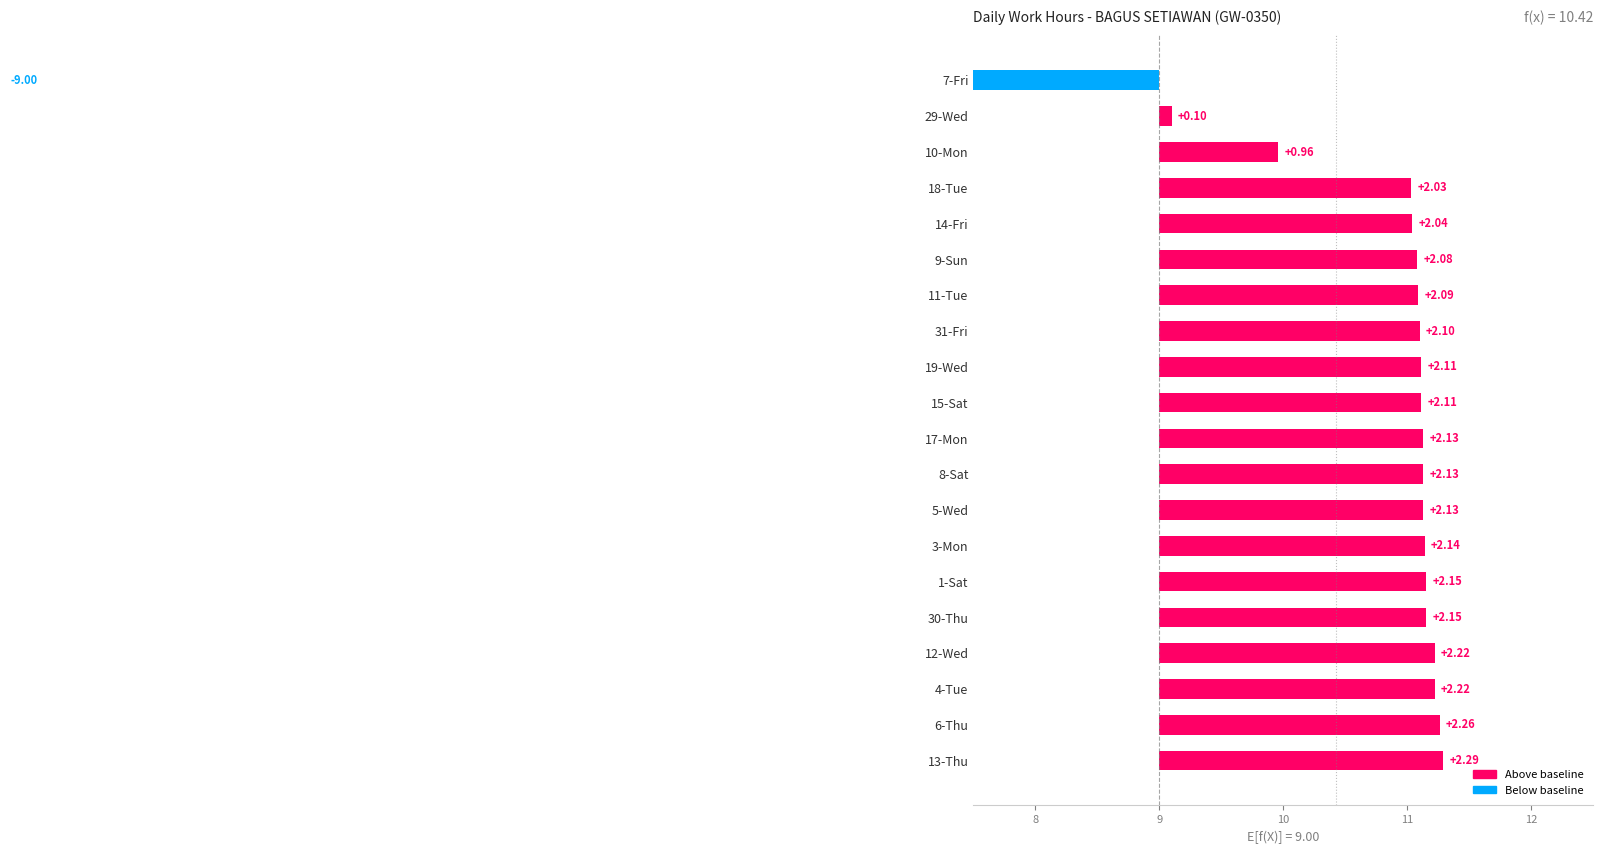

Read the value at 17-Mon.

2.1